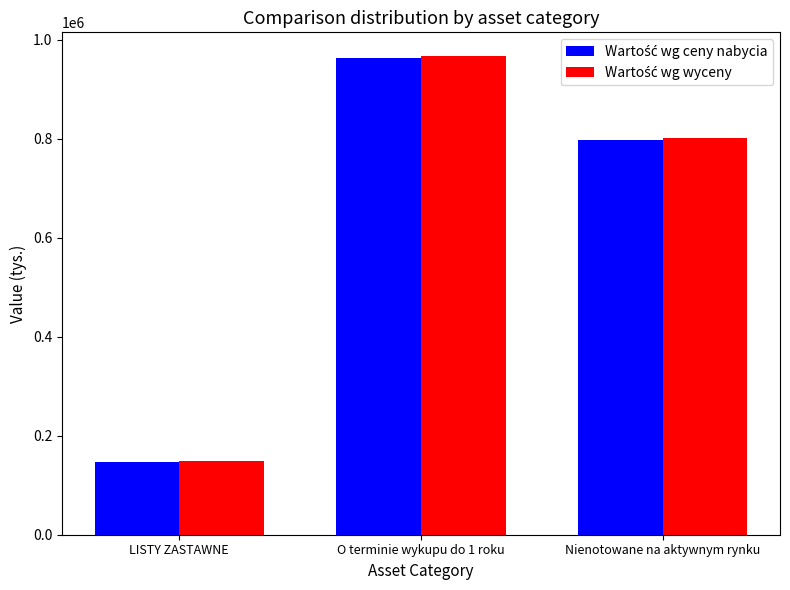

What is the maximum value shown in the chart?

966209